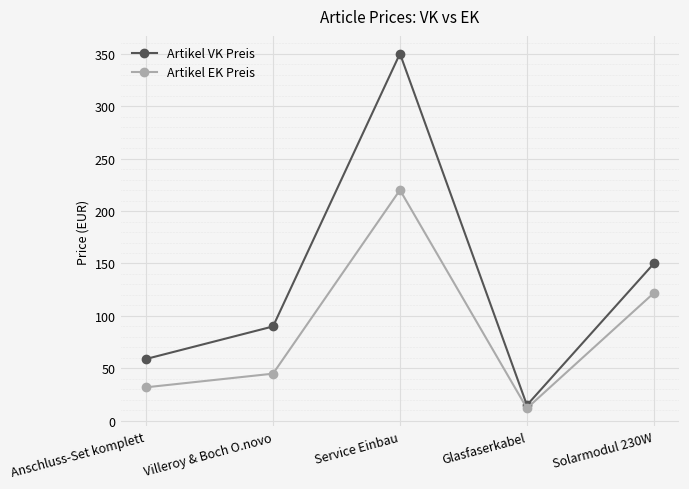

Does the chart have visible grid lines?

Yes